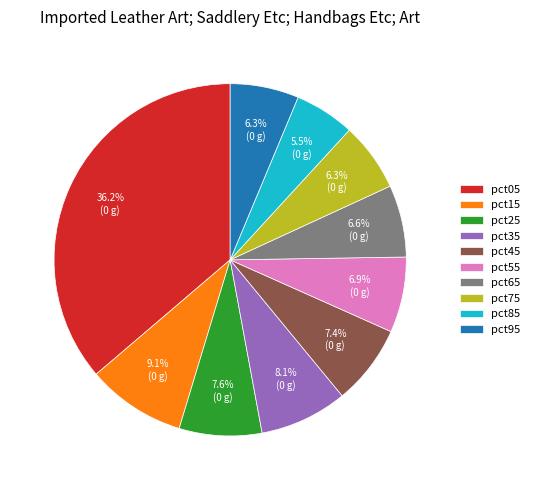

To the nearest percent, what is the combined percentage of pct05 and pct85?

42%